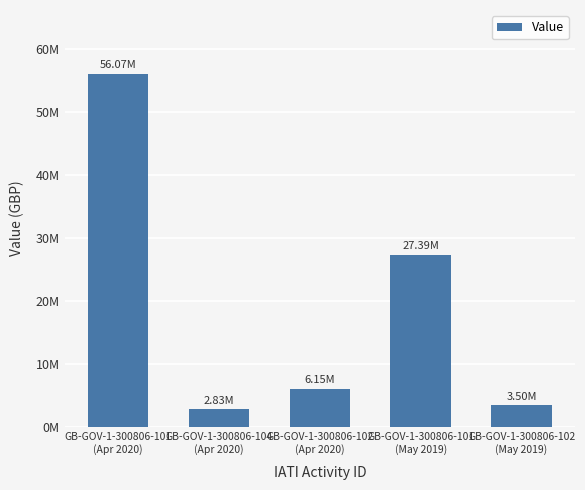

List the labels in order of value, largest first.

GB-GOV-1-300806-101
(Apr 2020), GB-GOV-1-300806-101
(May 2019), GB-GOV-1-300806-102
(Apr 2020), GB-GOV-1-300806-102
(May 2019), GB-GOV-1-300806-104
(Apr 2020)